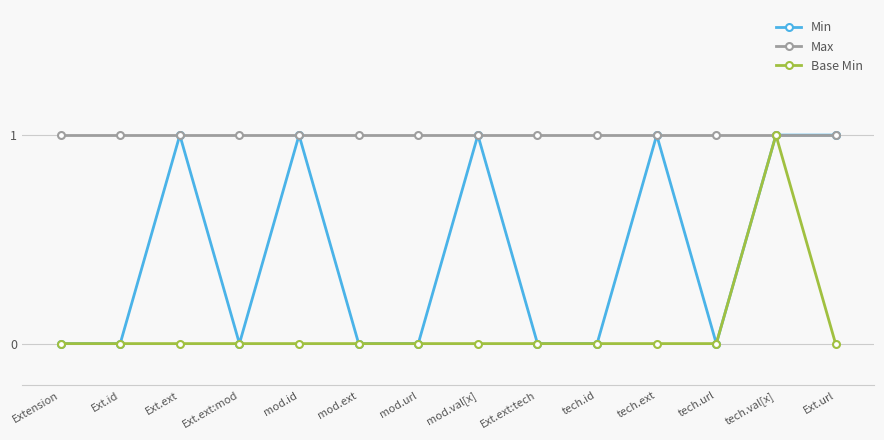

How many categories are shown in the chart?

14